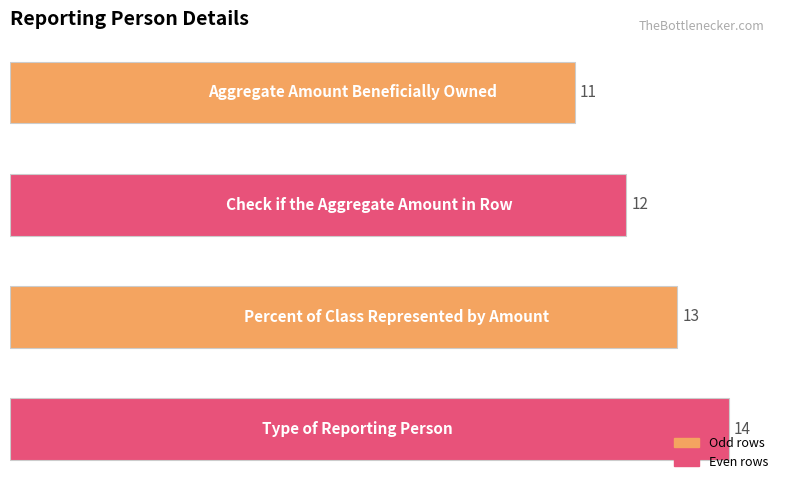

How many distinct data groups are displayed?

1